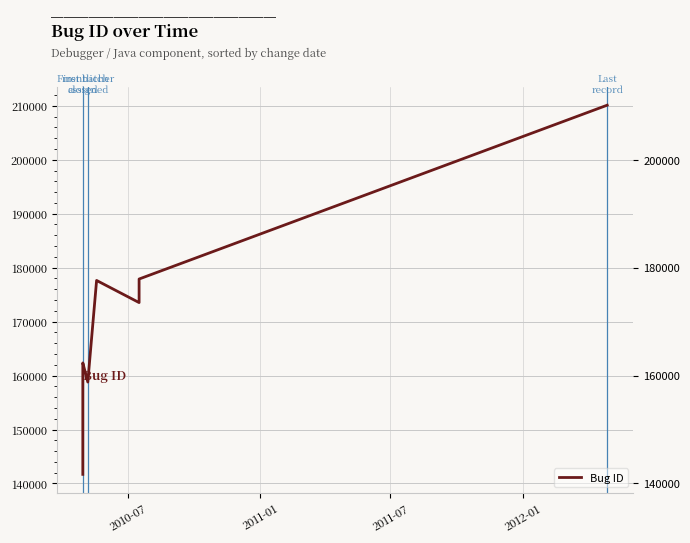

Reading left to right, extract all data points from this chart.

141687	157042	157363	158508	159245	160624	162338	162339	158799	177627	173524	177892	210112